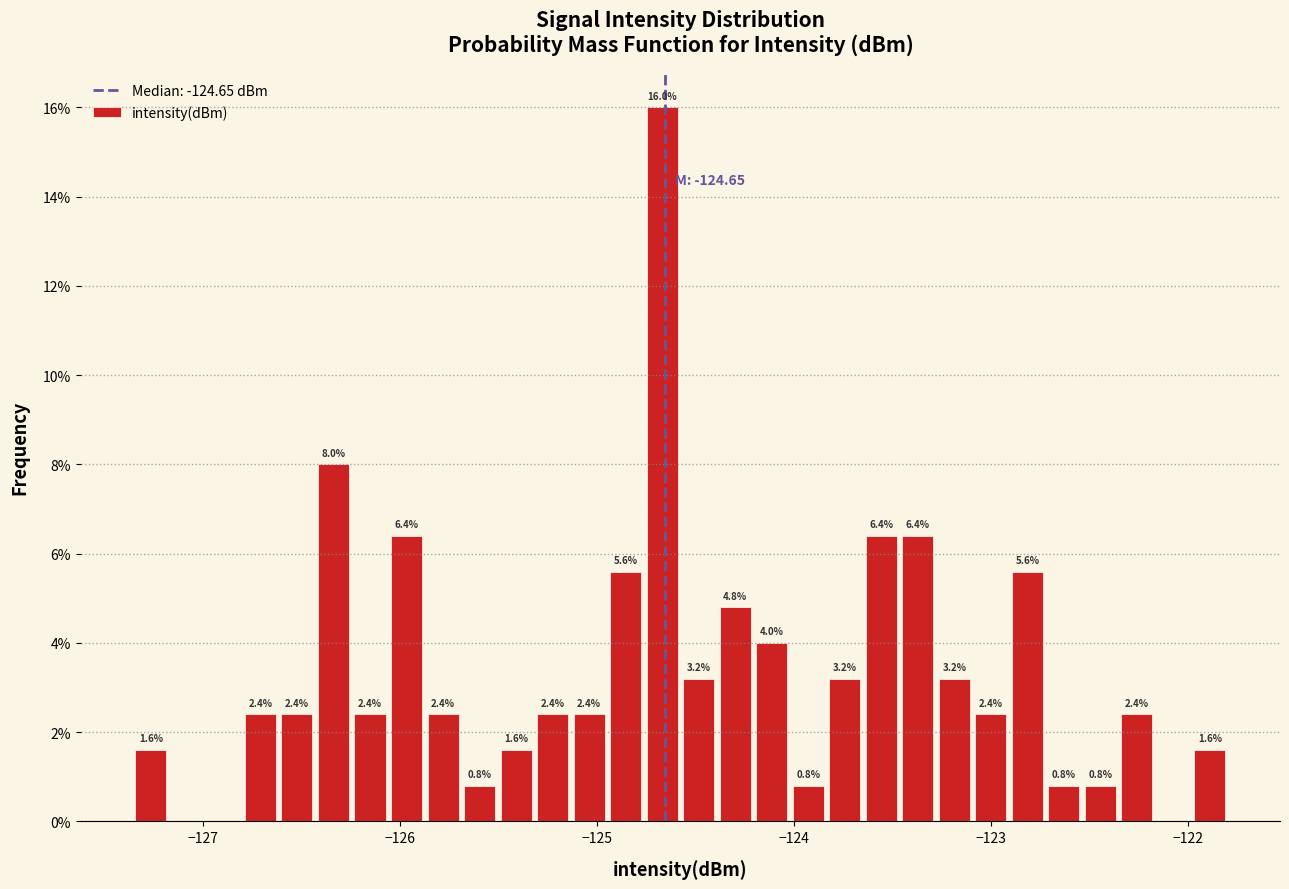

Read against the x-axis, roughly where is the centre of the tallest bar?

-124.7